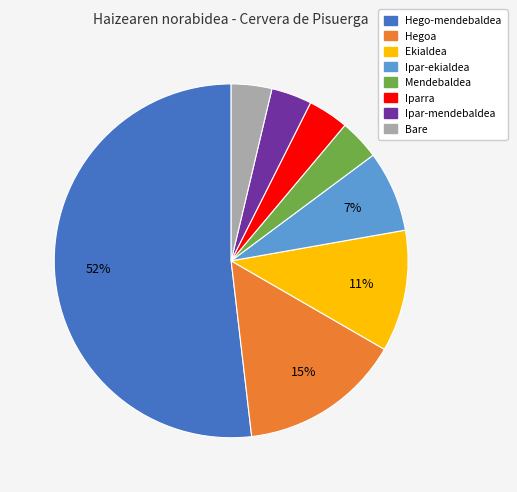

Between Iparra and Hegoa, which is larger?

Hegoa